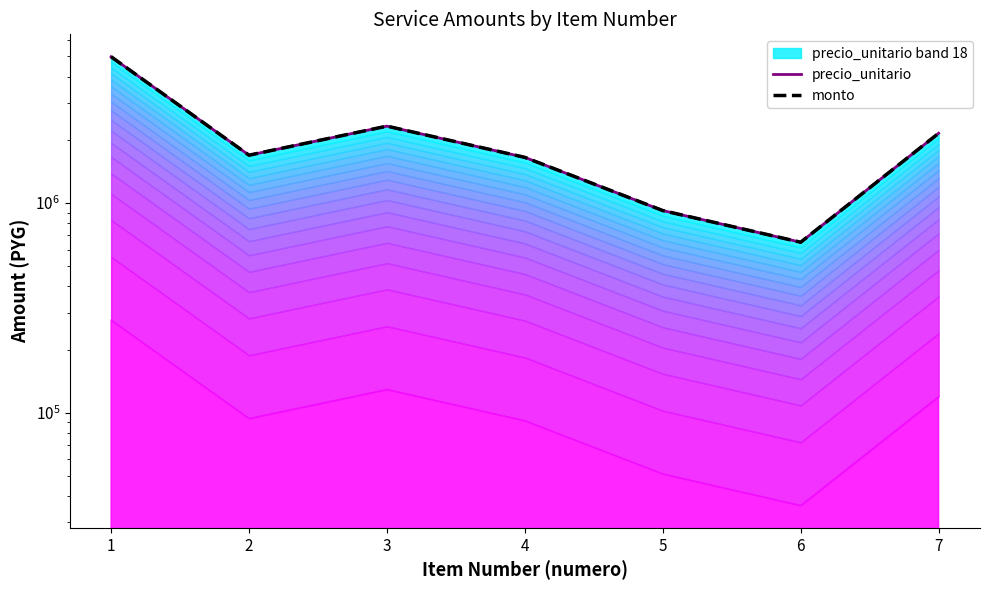

Which series changed the most between 3 and 6?

precio_unitario